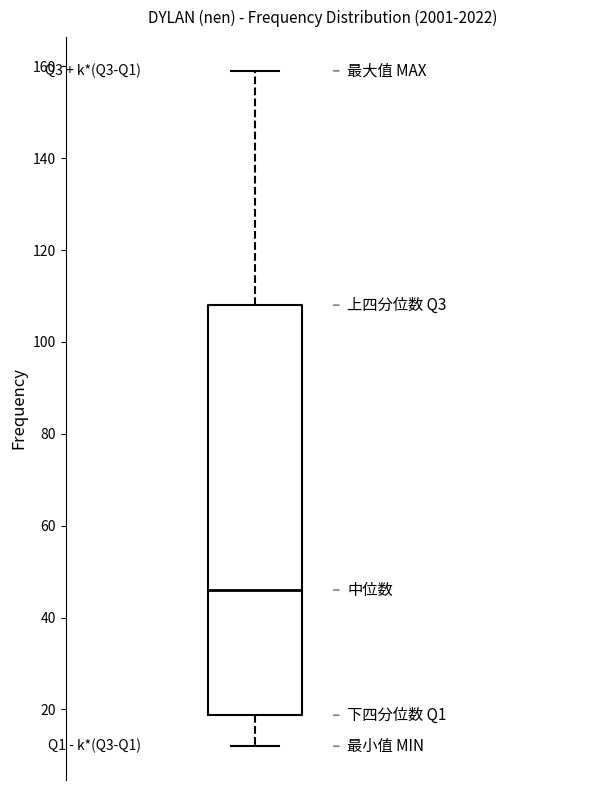

Read this box plot against the y-axis: the position of the median line, the range covered by the box, and the ends of both whiskers. The values are not printed on the chart, so give them approximately, as read against the axis.

median 46, box 18 to 108, whiskers 12 to 160